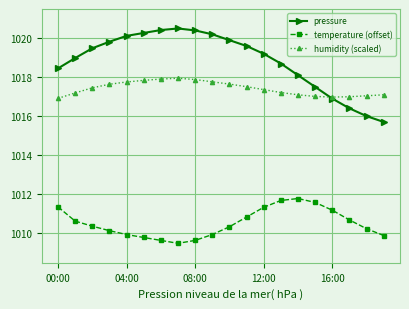

In temperature (offset), how many points are higher than both neighbors (excluding endpoints)?

1